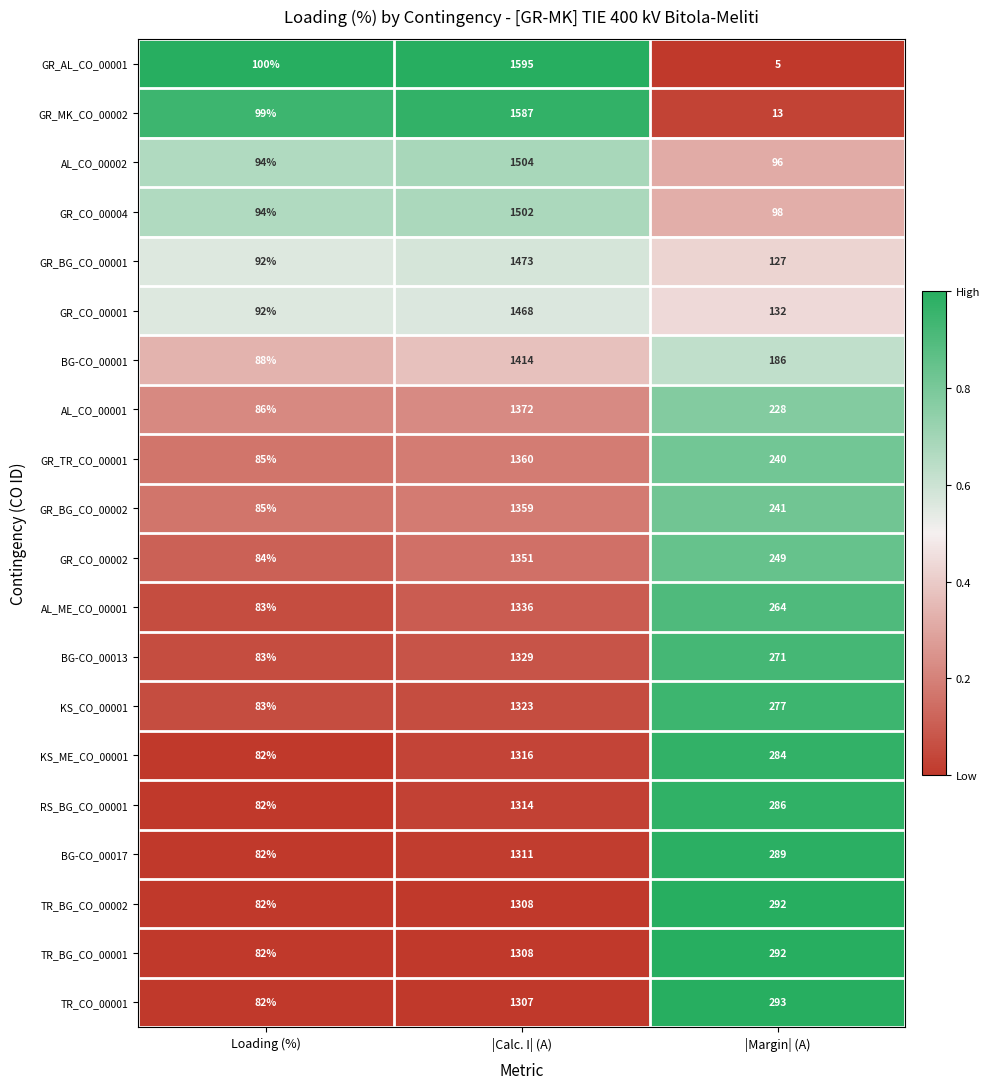

How many series are shown in this chart?

20